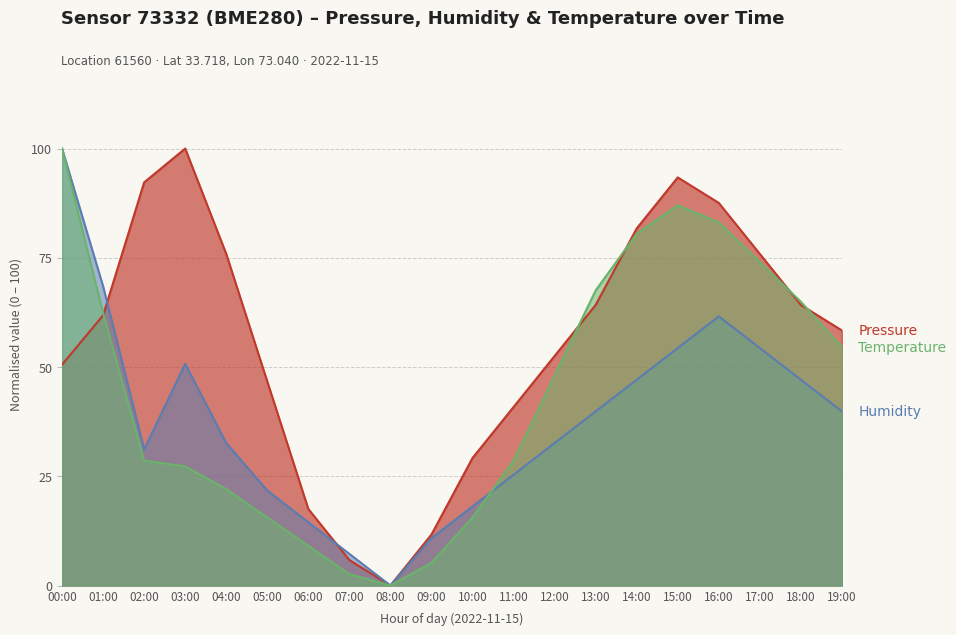

Which series has the largest total across all categories?

pressure